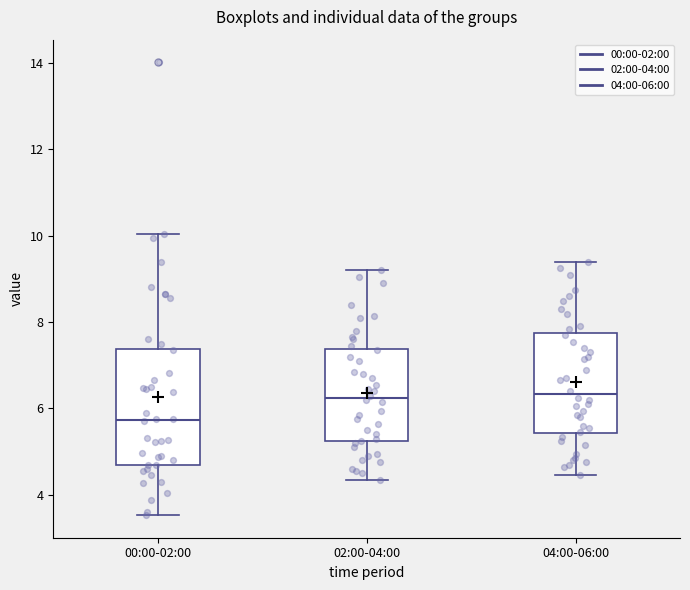

Comparing the boxes themselves (not the whiskers), which one is the tallest?

00:00-02:00